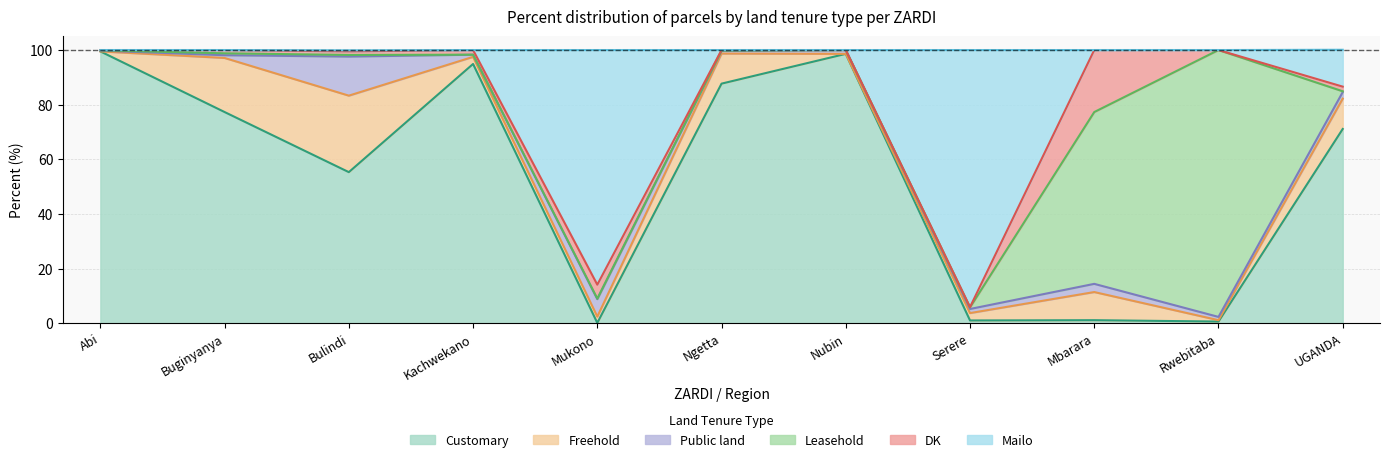

What is the label of the 5th point from the right?

Nubin